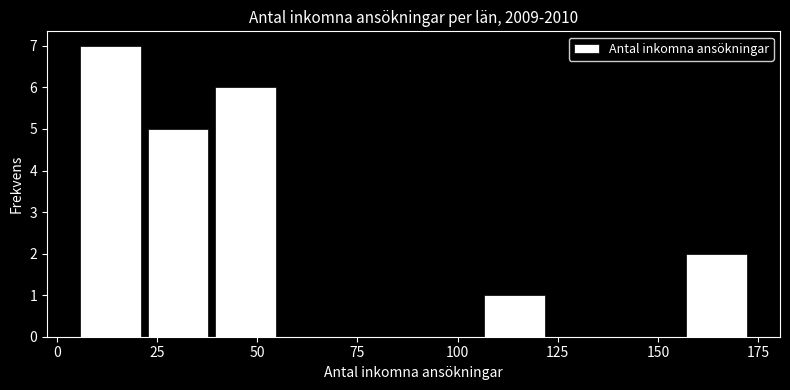

Around what value on the x-axis is the tallest bar? Give the approximate position of its centre, as read against the axis.

15